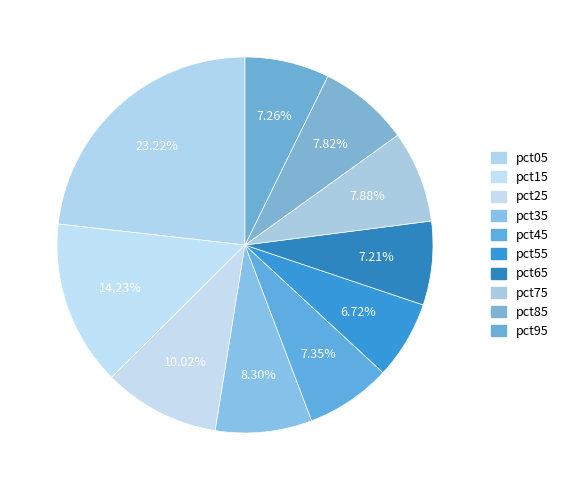

The pct75 slice represents 1% of the pie. True or false?

False